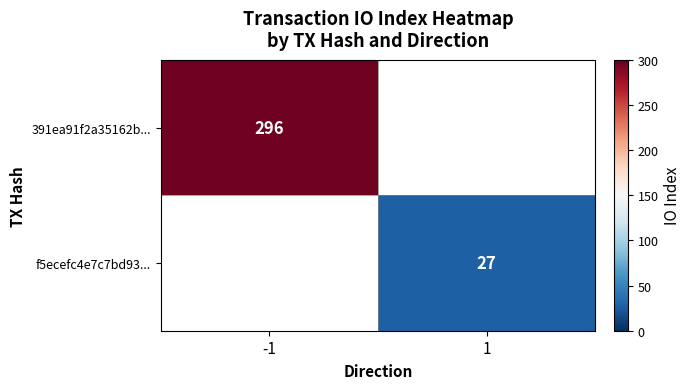

The f5ecefc4e7c7bd93... series shows 17 at 1. True or false?

False